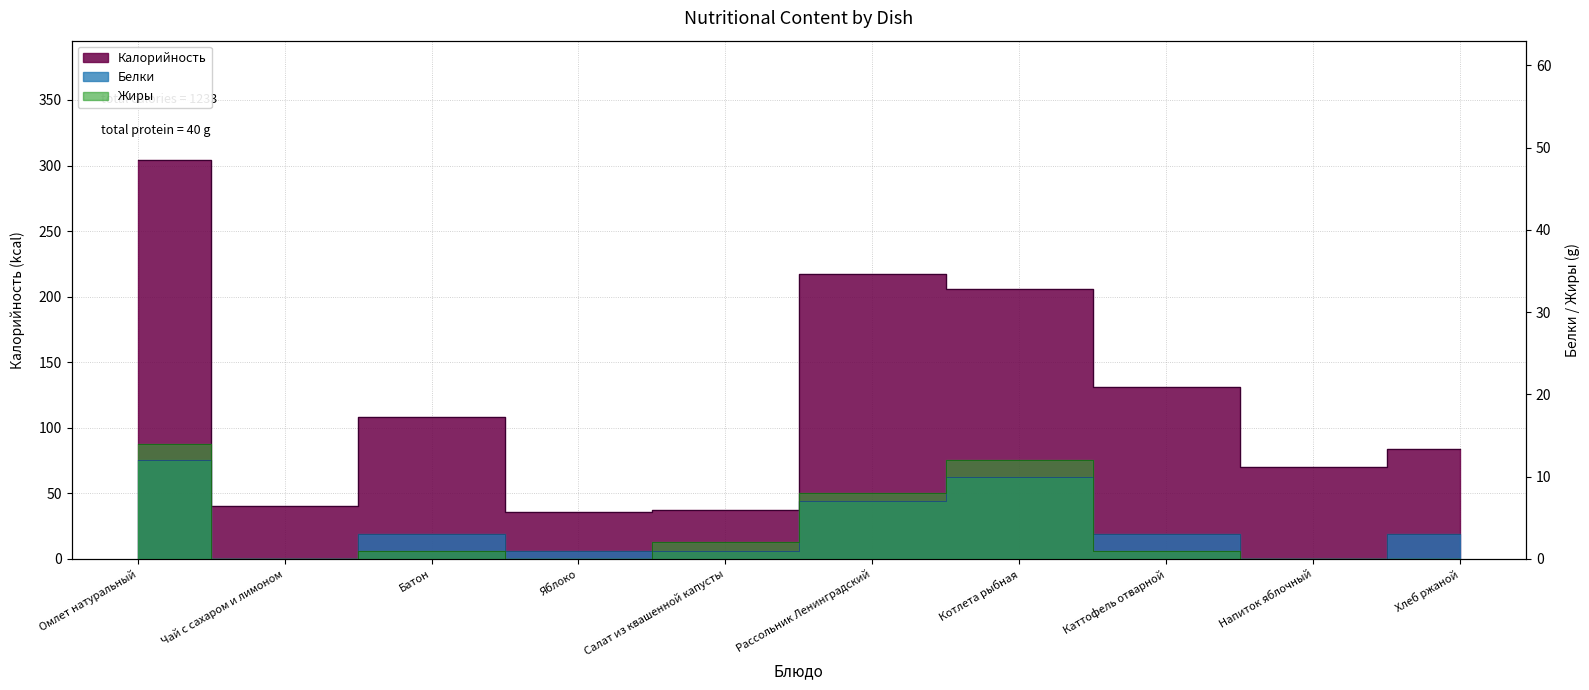

The value of Калорийность at Каттофель отварной is 131. True or false?

True